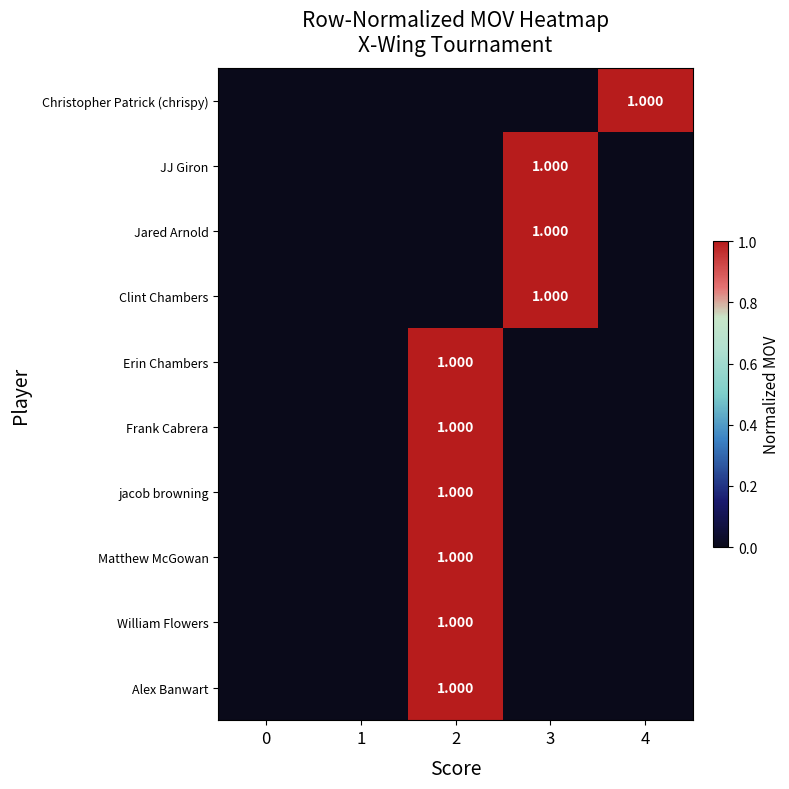

Which series has the largest range (max minus min)?

Christopher Patrick (chrispy)